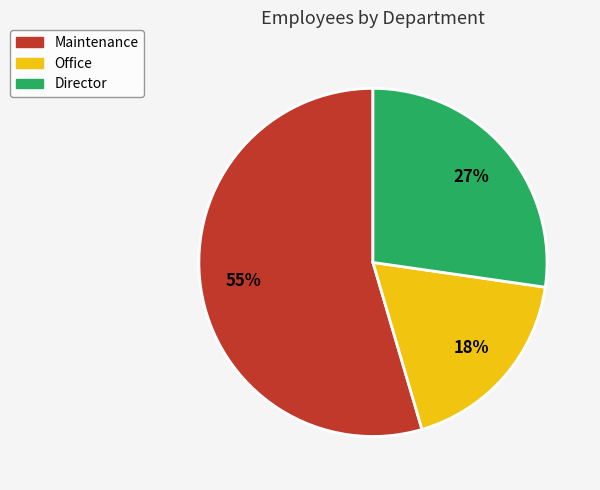

Which category has the smallest portion of the pie?

Office